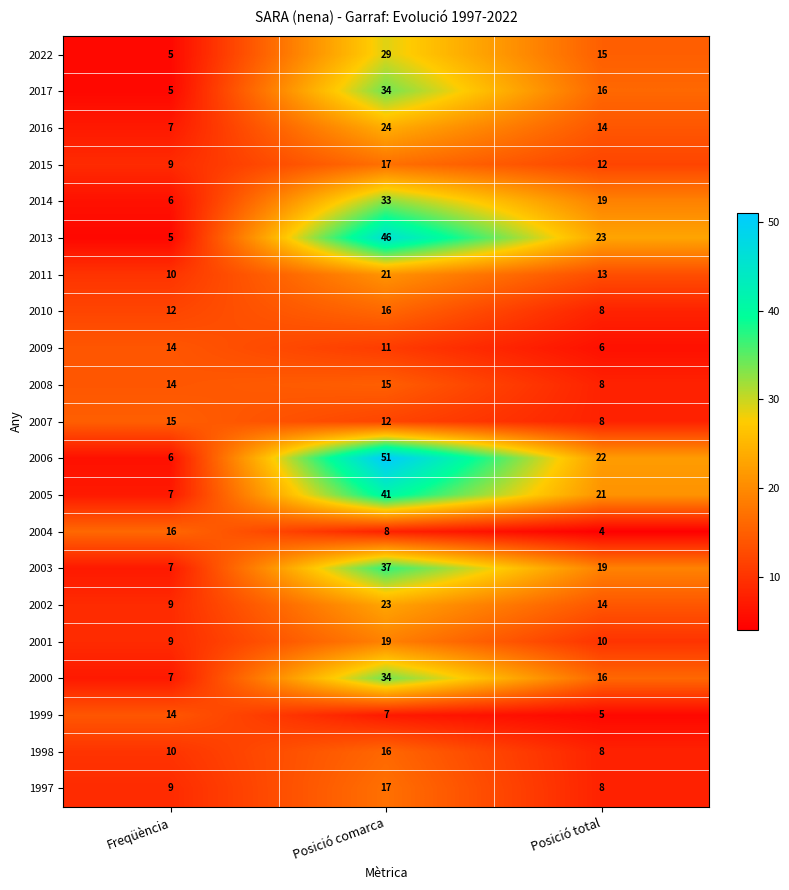

What is the difference between the maximum and minimum values in the 1999 series?

9